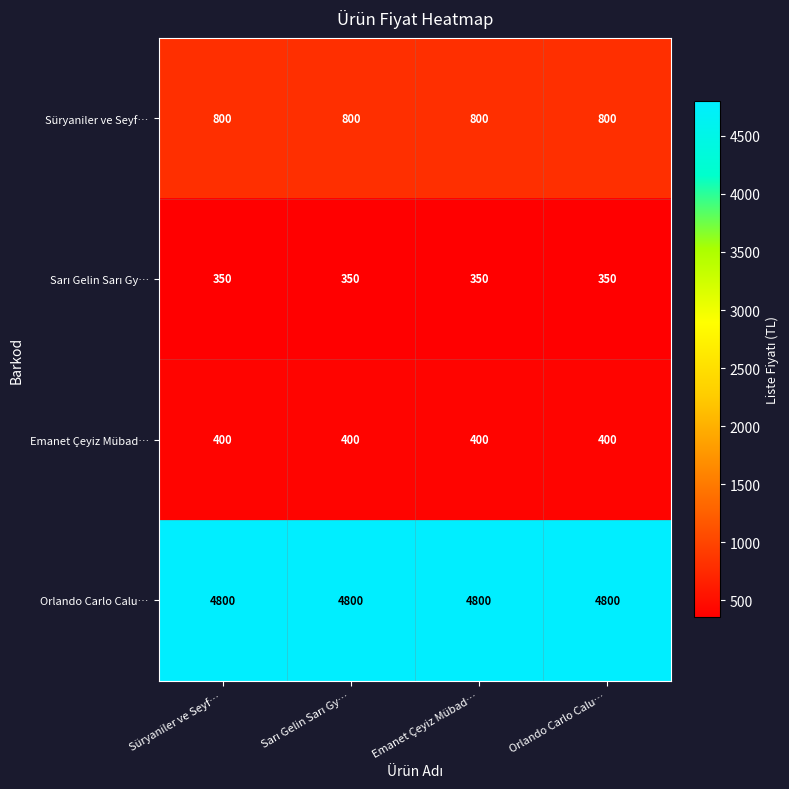

What is the minimum value for Emanet Çeyiz Mübad…?

400